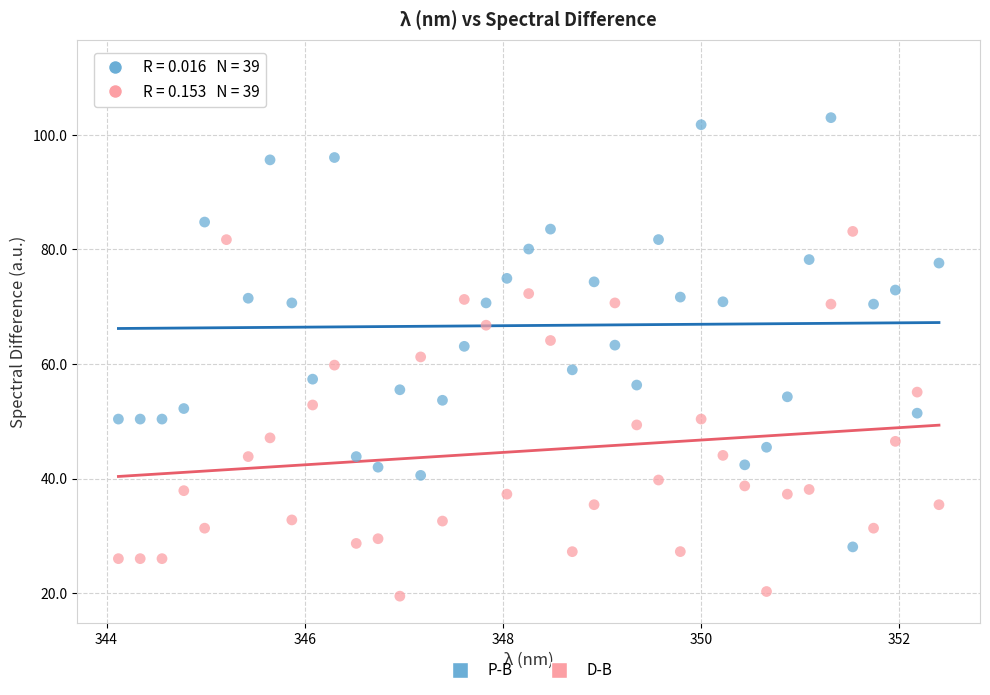

Which series reaches the maximum Y coordinate?

P-B